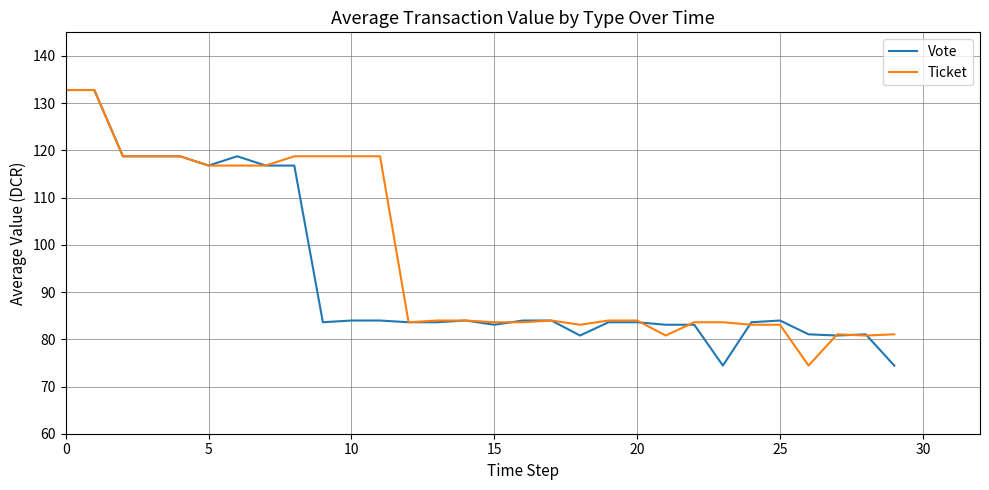

What is the smallest value displayed?

74.4